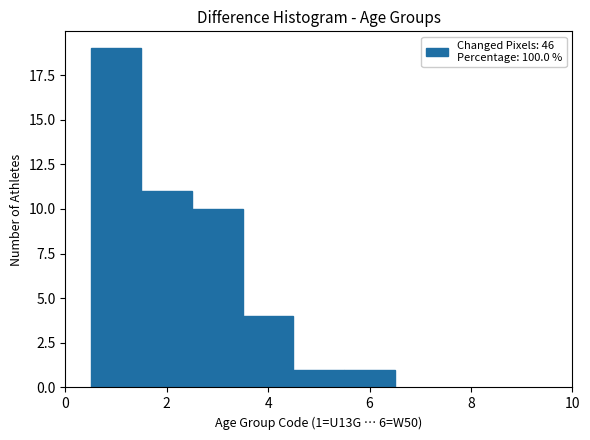

Which range on the x-axis has the tallest bar?

0.5 to 1.5